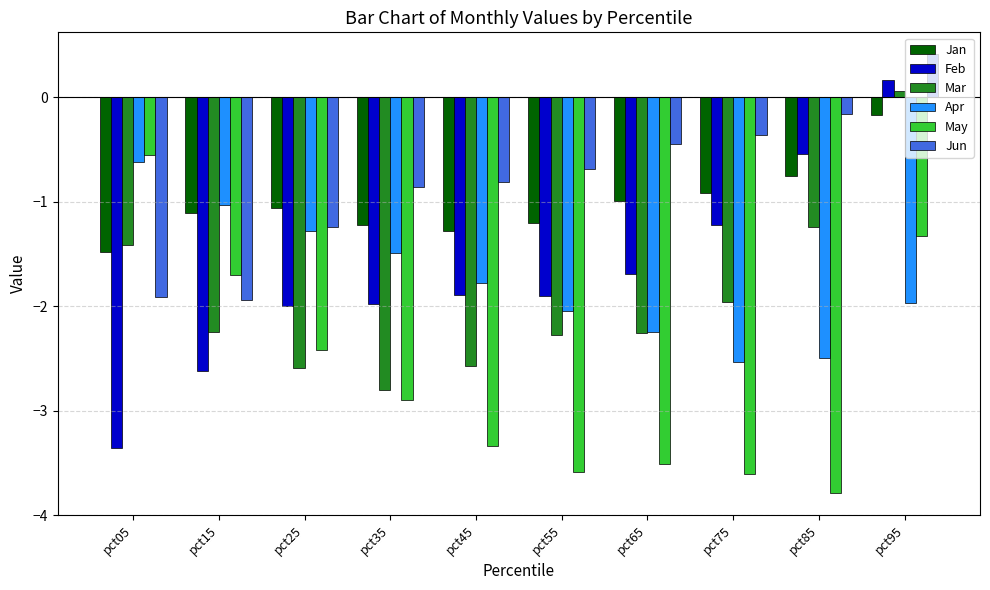

How many bars are there in each group?

6